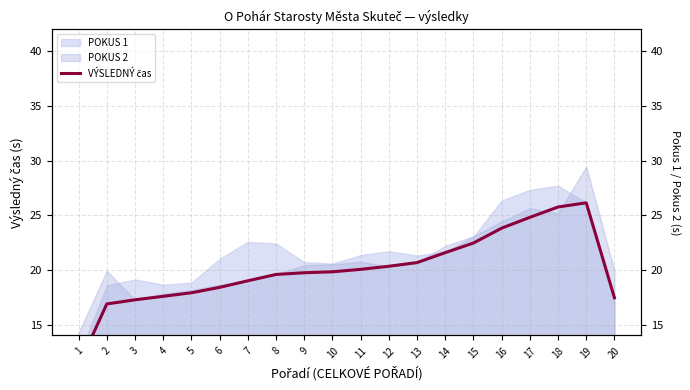

Reading left to right, extract all data points from this chart.

11.2	16.9	17.3	17.6	17.9	18.4	19.0	19.6	19.7	19.8	20.0	20.3	20.7	21.6	22.5	23.8	24.8	25.8	26.1	17.4